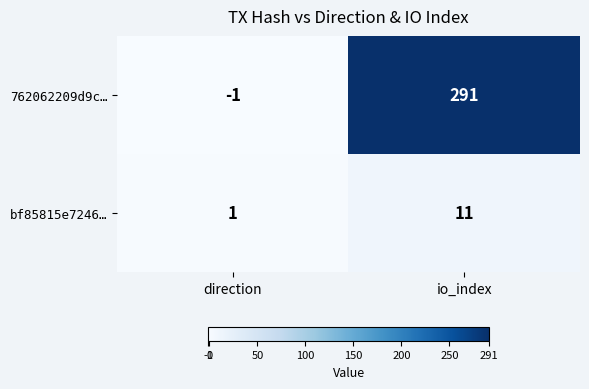

How many distinct data groups are displayed?

2